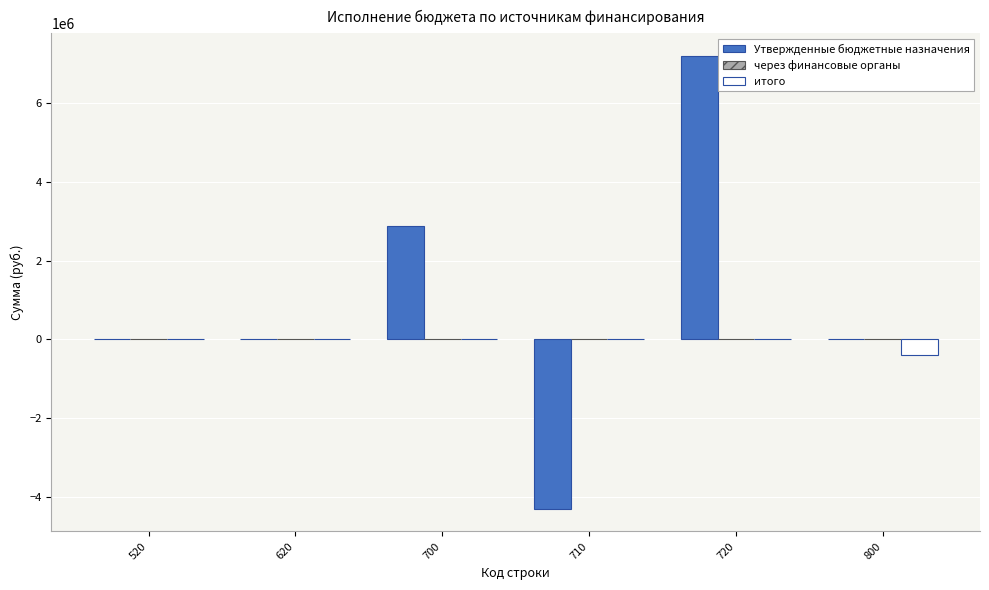

What is the greatest value displayed?

7198201.1